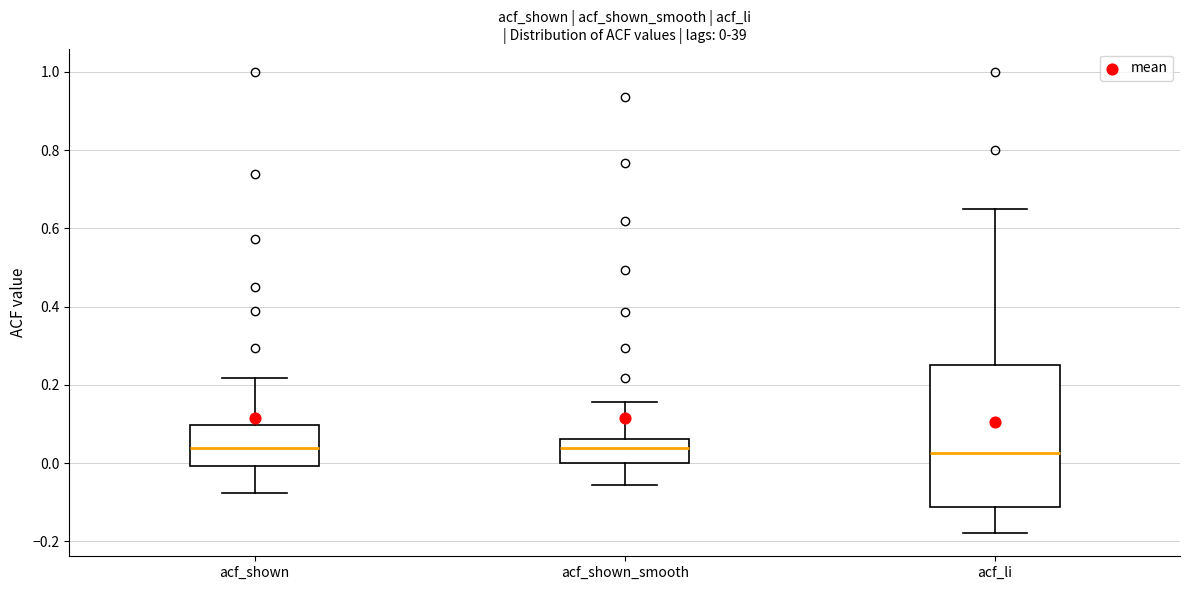

Comparing the boxes themselves (not the whiskers), which one is the tallest?

acf_li